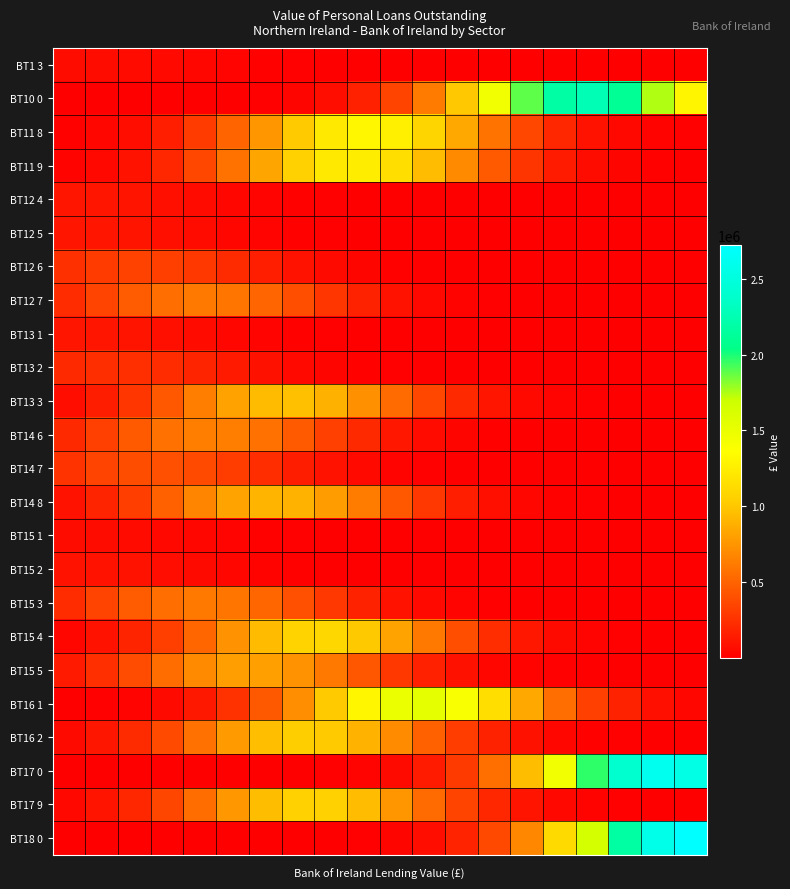

At which category is the sum across all series the highest?

7